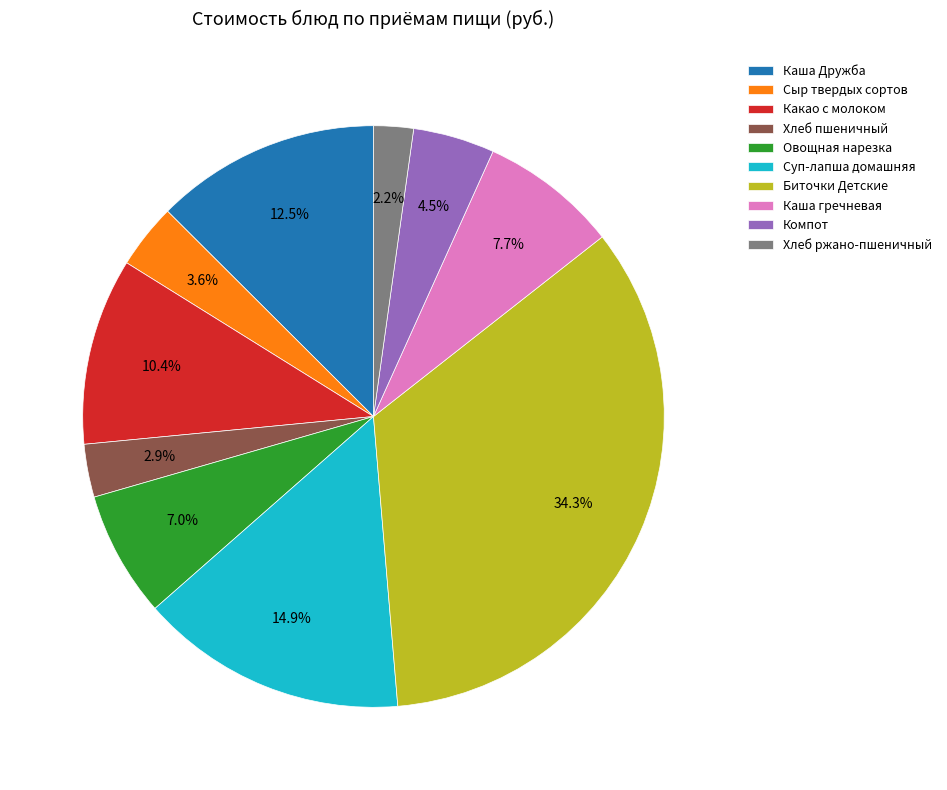

Rank the categories by value from highest to lowest.

Биточки Детские, Суп-лапша домашняя, Каша Дружба, Какао с молоком, Каша гречневая, Овощная нарезка, Компот, Сыр твердых сортов, Хлеб пшеничный, Хлеб ржано-пшеничный